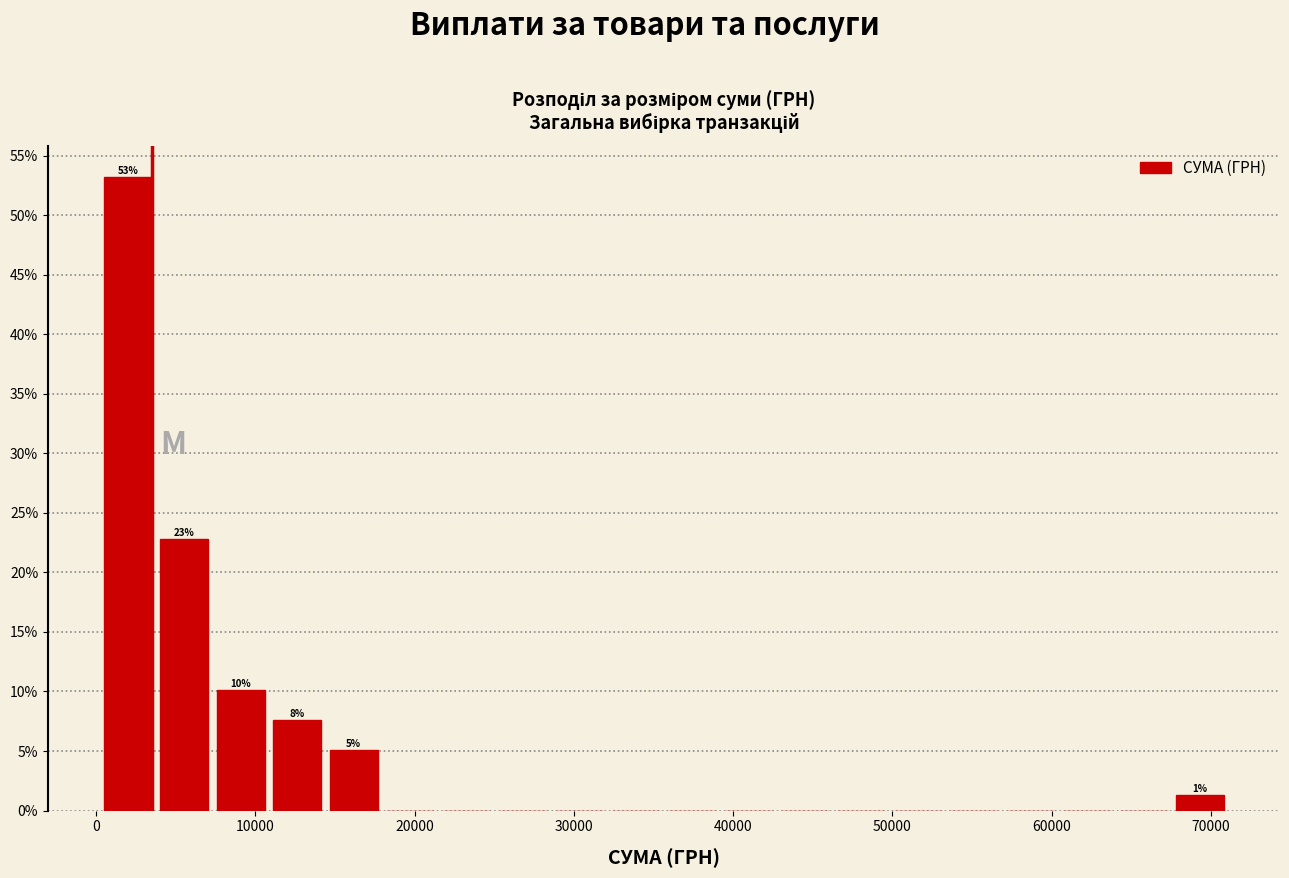

Around what value on the x-axis is the tallest bar? Give the approximate position of its centre, as read against the axis.

2000